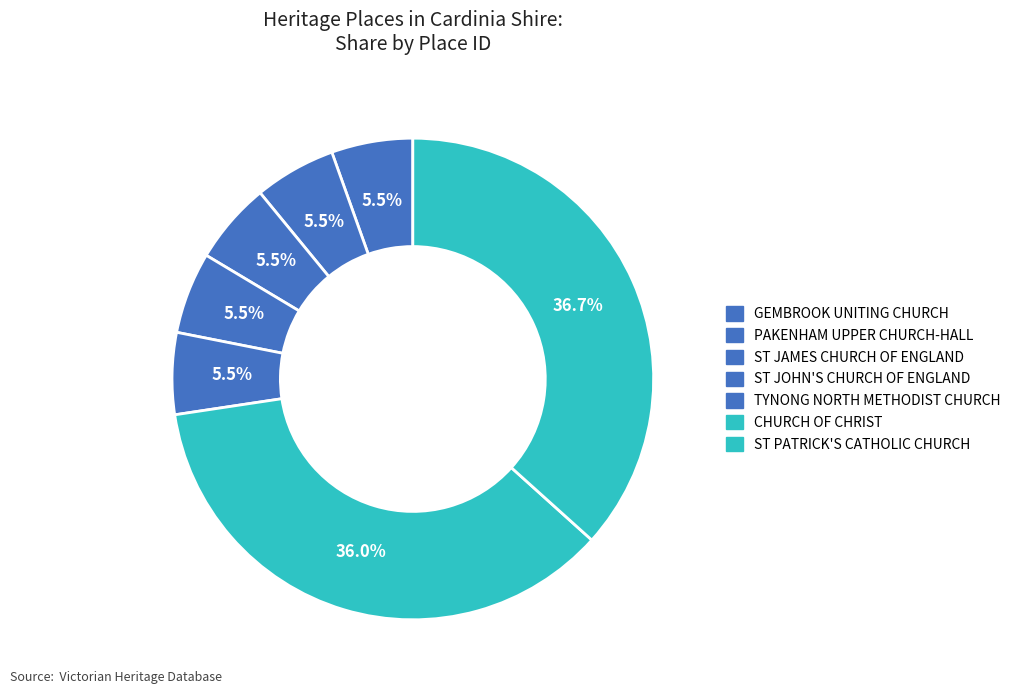

How many segments does this pie chart have?

7